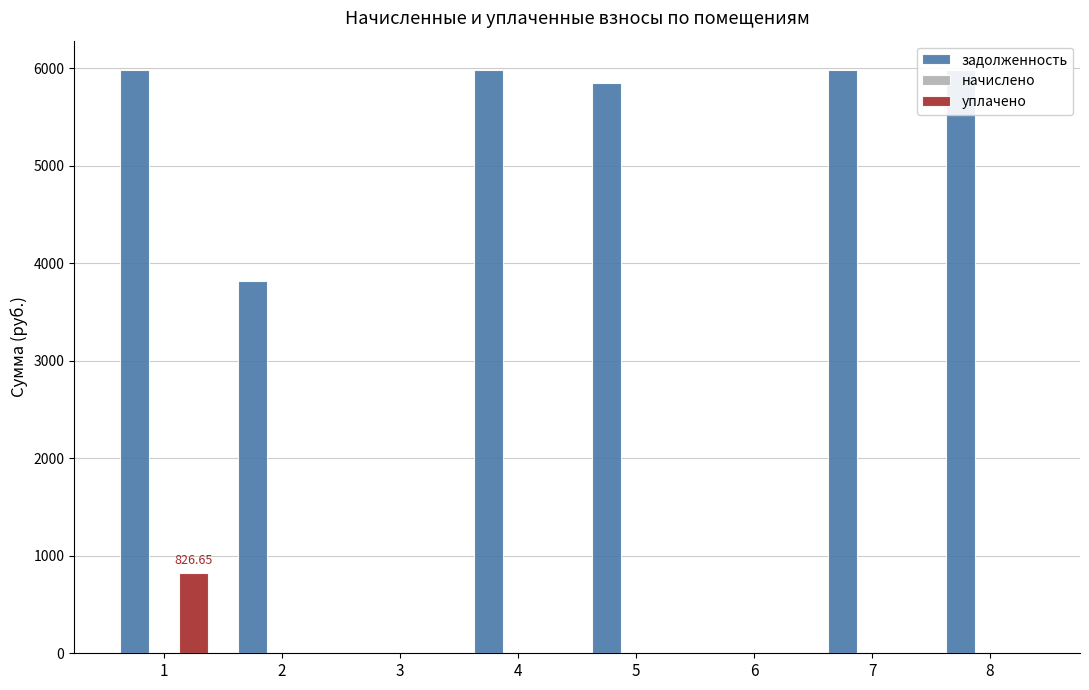

Count the number of categories in the chart.

8